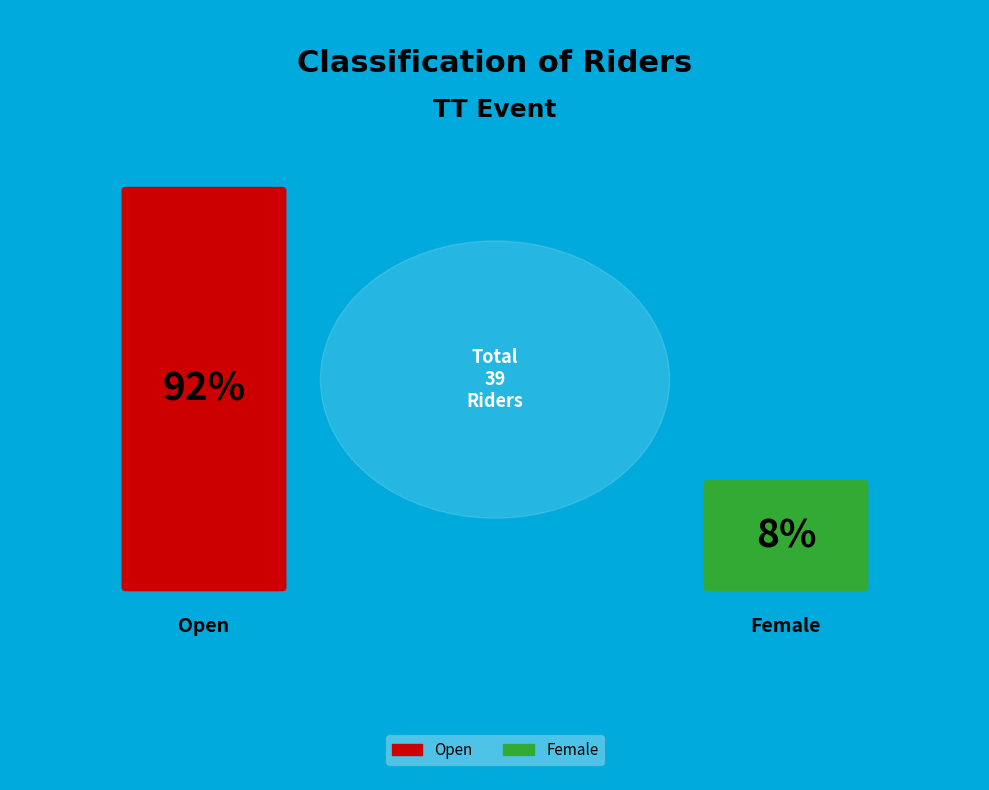

True or false: Open accounts for 92% of the total.

True